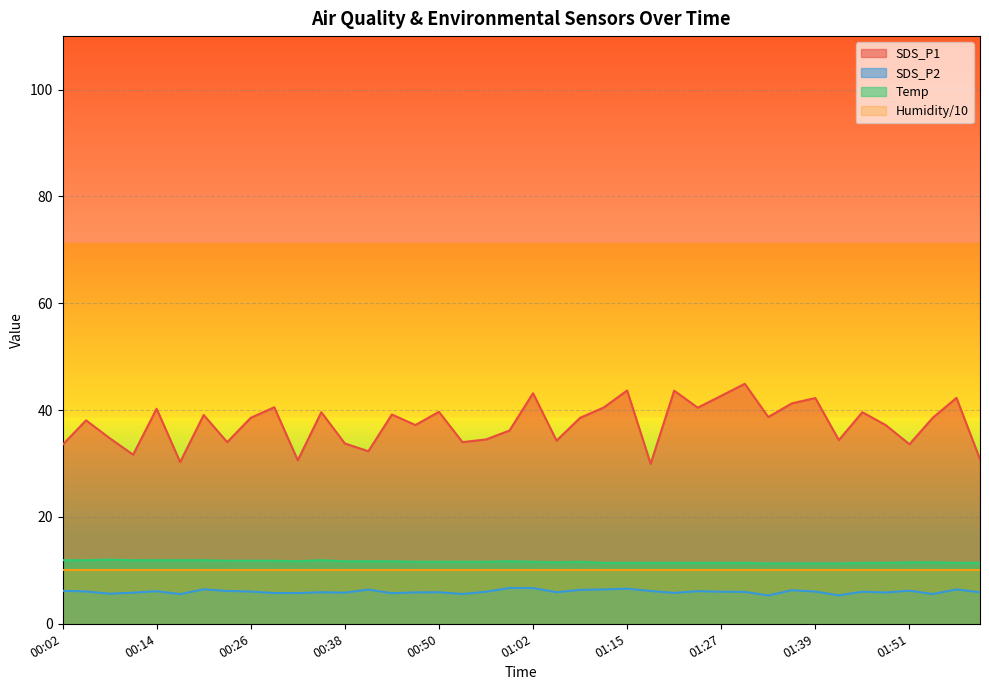

True or false: SDS_P1 and SDS_P2 intersect in this chart.

False